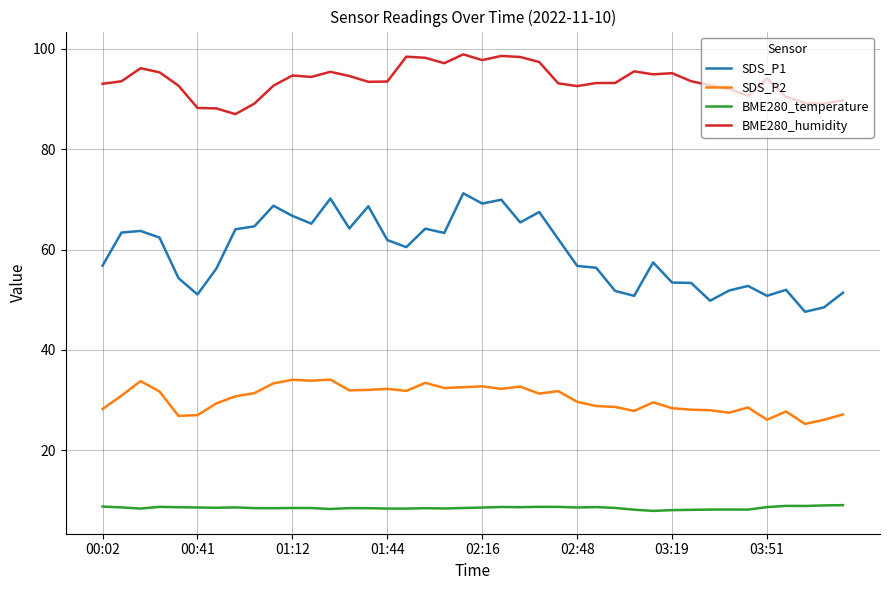

List the series in order of their peak value, highest first.

BME280_humidity, SDS_P1, SDS_P2, BME280_temperature